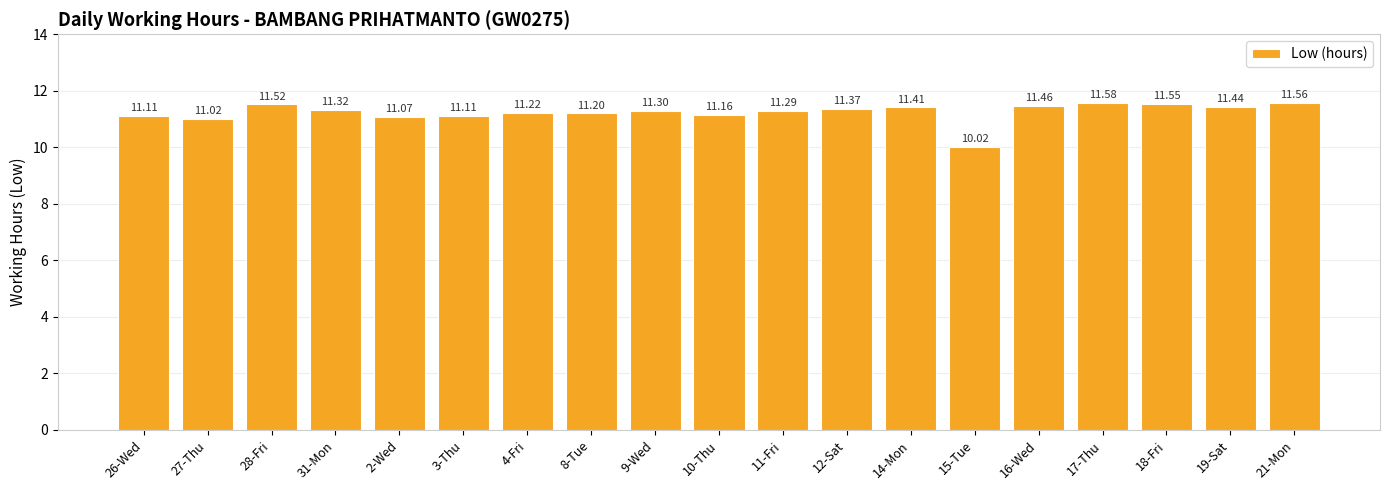

What position from the left is 31-Mon?

4